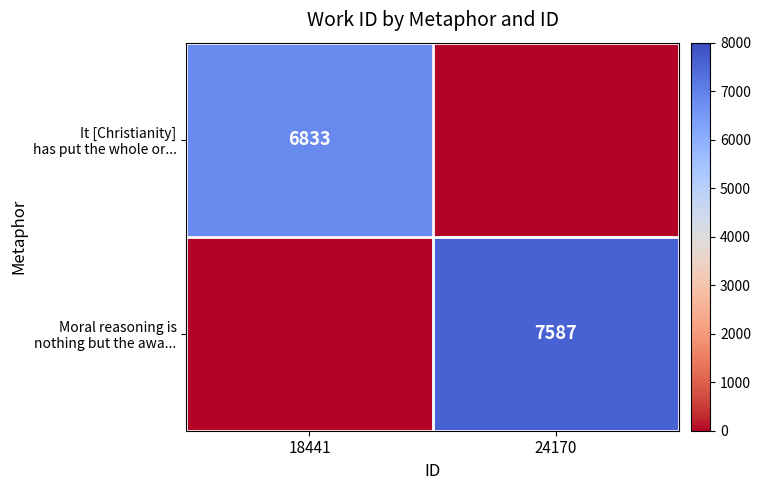

Count the number of categories in the chart.

2